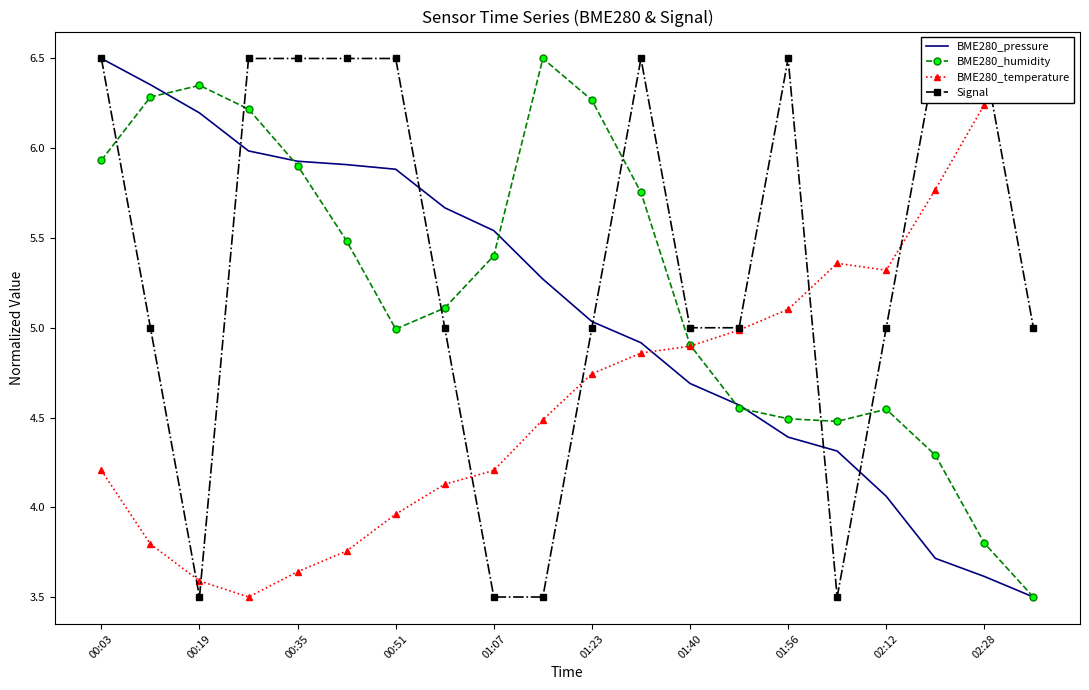

Which category has the highest value across all series?

00:03